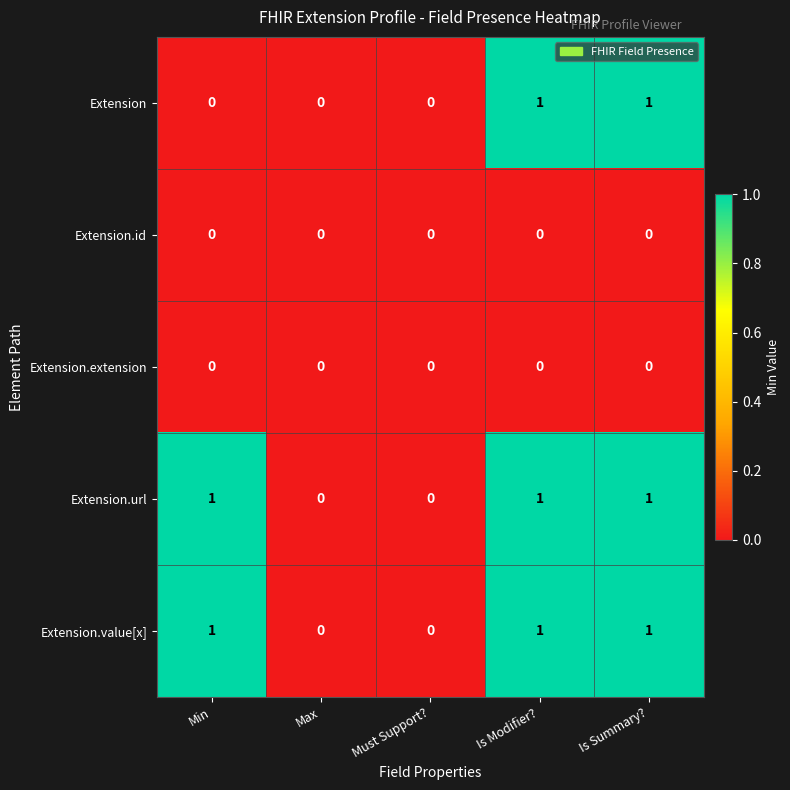

How many data points does each series have?

5